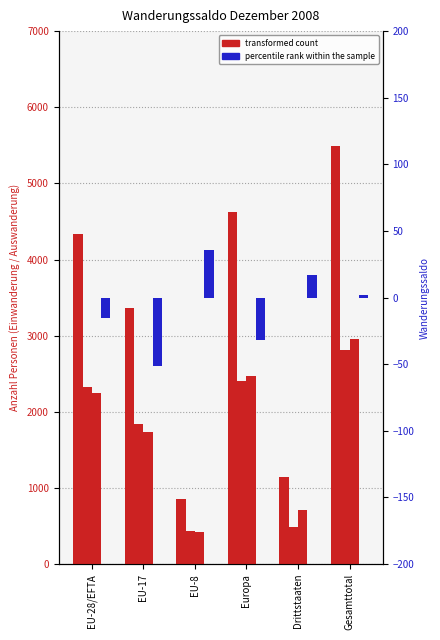

Reading left to right, transcribe all the data shown in this chart.

Total Einwanderung: 4339	3361	852	4627	1147	5486
Total Auswanderung: 2320	1845	434	2402	487	2807
Total übriger Abgang: 2247	1739	419	2476	707	2954
Wanderungssaldo: -15	-51	36	-32	17	2